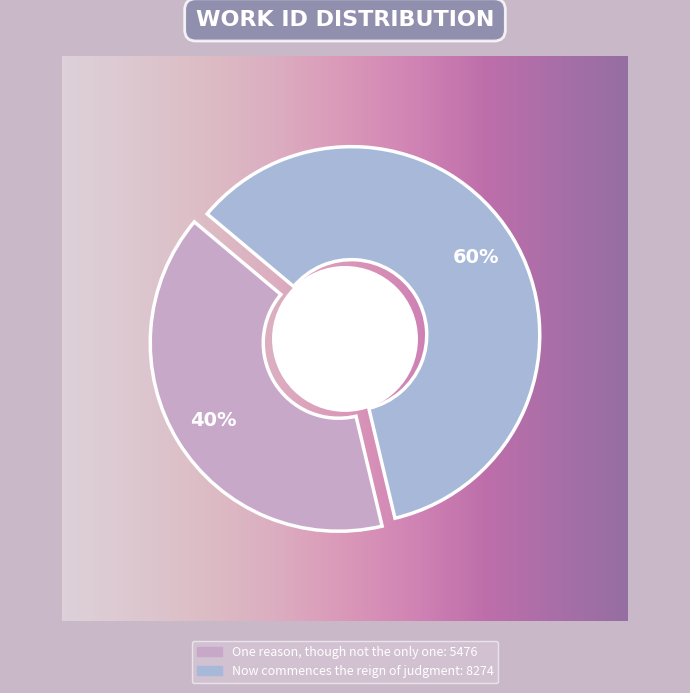

True or false: Now commences the reign of judgment accounts for 60% of the total.

True